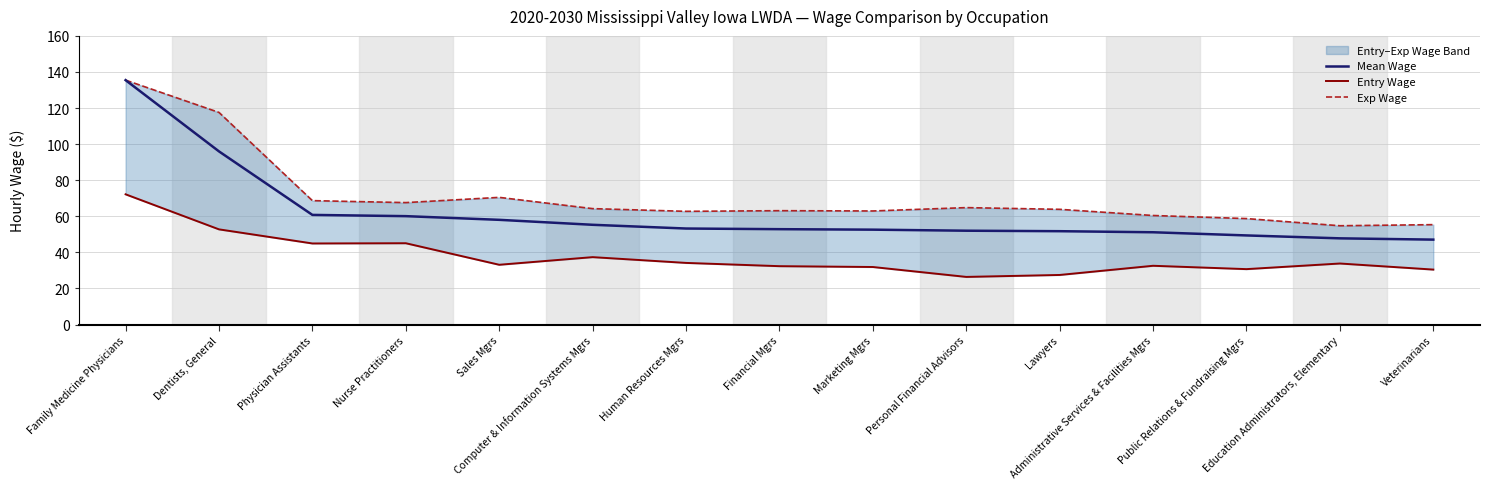

Which category has the lowest value in the Exp Wage series?

Education Administrators, Elementary